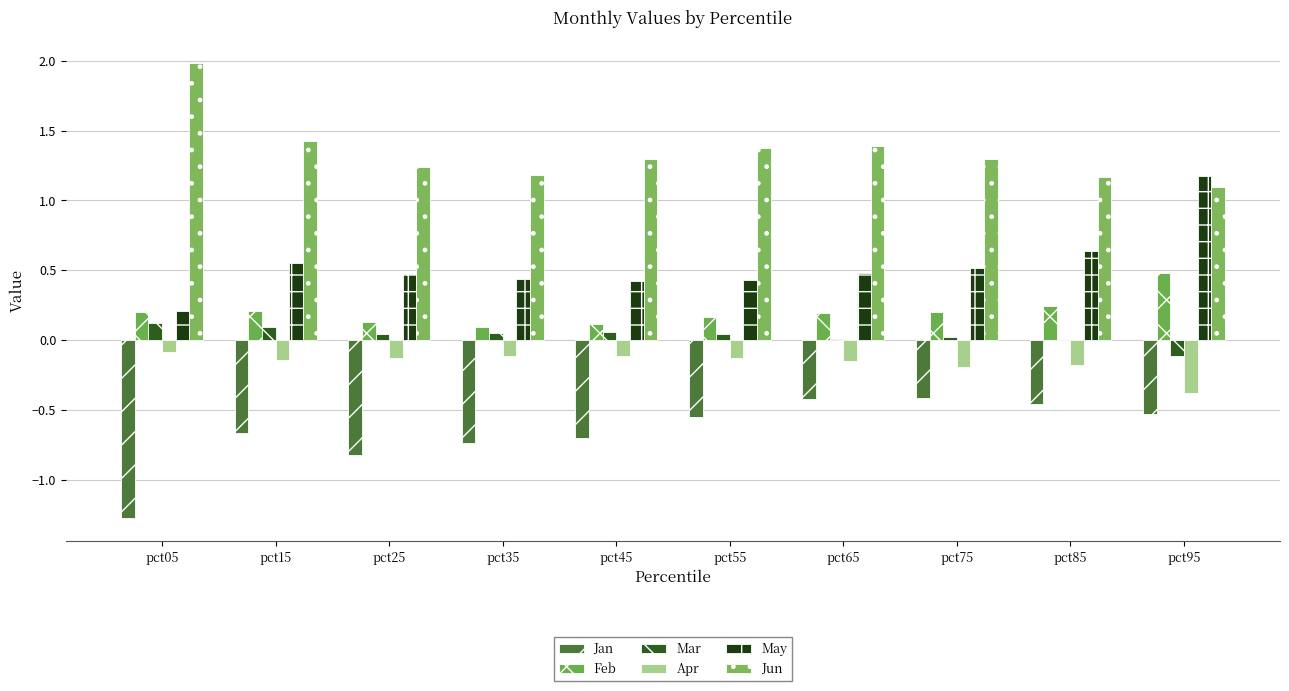

The value of Mar at pct85 is -0.0. True or false?

True